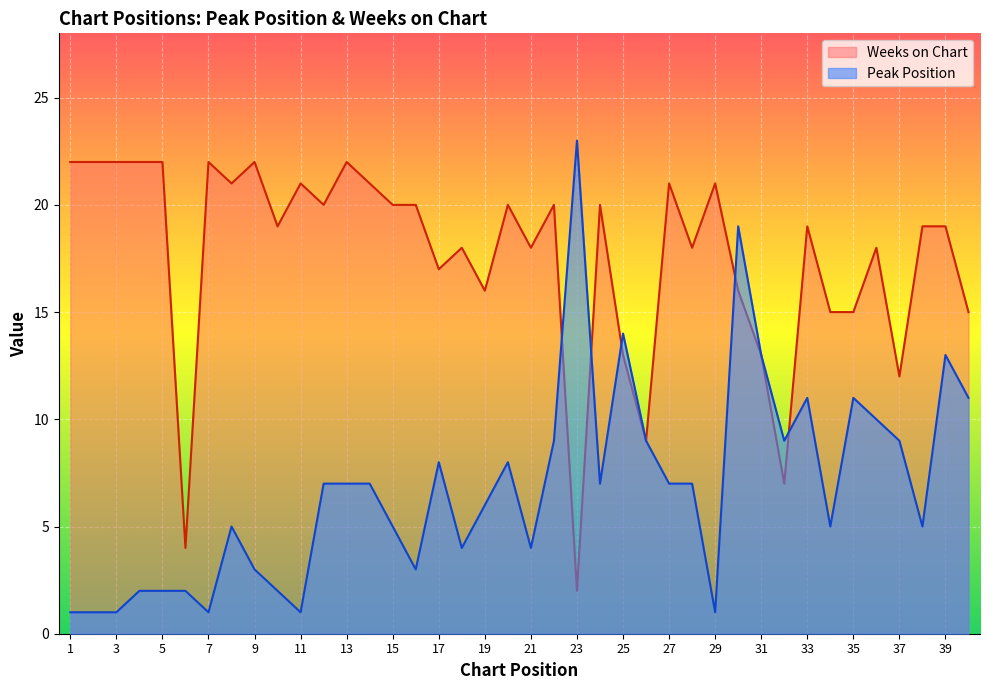

Reading left to right, what are all the values shown in this chart?

Peak Position: 1=1	2=1	3=1	4=2	5=2	6=2	7=1	8=5	9=3	10=2	11=1	12=7	13=7	14=7	15=5	16=3	17=8	18=4	19=6	20=8	21=4	22=9	23=23	24=7	25=14	26=9	27=7	28=7	29=1	30=19	31=13	32=9	33=11	34=5	35=11	36=10	37=9	38=5	39=13	40=11
Weeks on Chart: 1=22	2=22	3=22	4=22	5=22	6=4	7=22	8=21	9=22	10=19	11=21	12=20	13=22	14=21	15=20	16=20	17=17	18=18	19=16	20=20	21=18	22=20	23=2	24=20	25=13	26=9	27=21	28=18	29=21	30=16	31=13	32=7	33=19	34=15	35=15	36=18	37=12	38=19	39=19	40=15